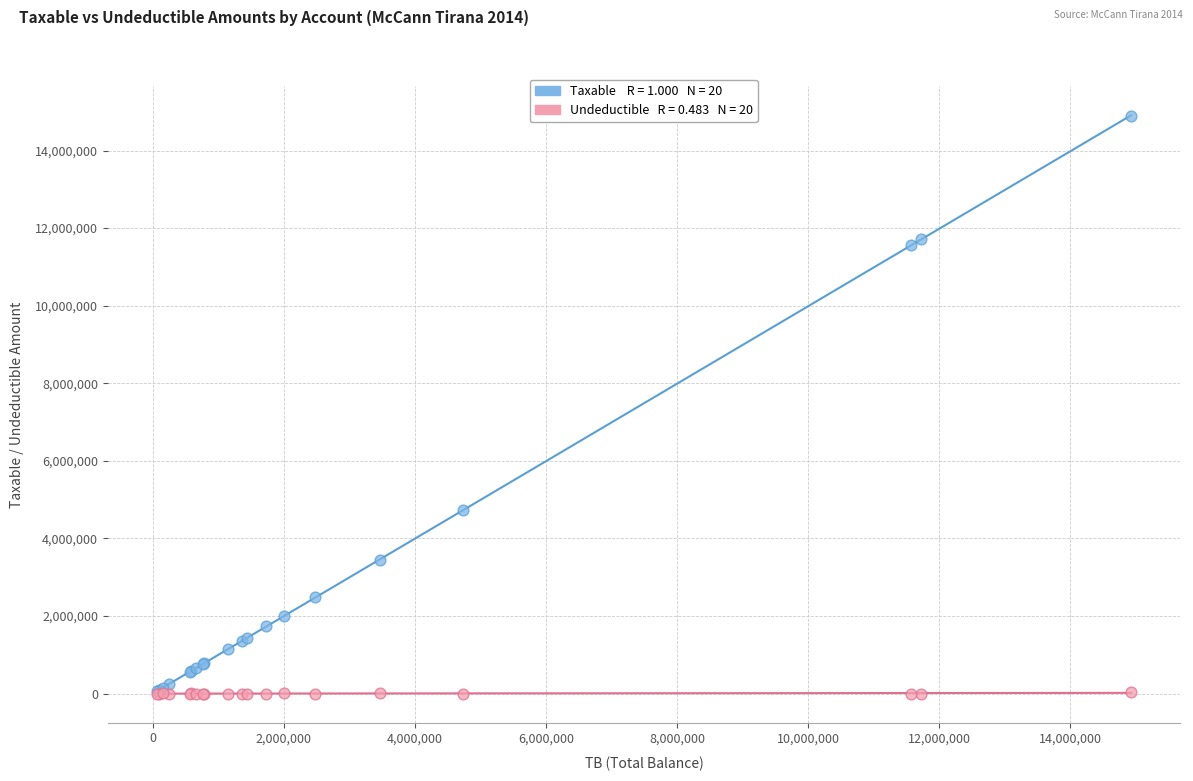

Across all series, what Y value is closest to 7443929?

4731146.9